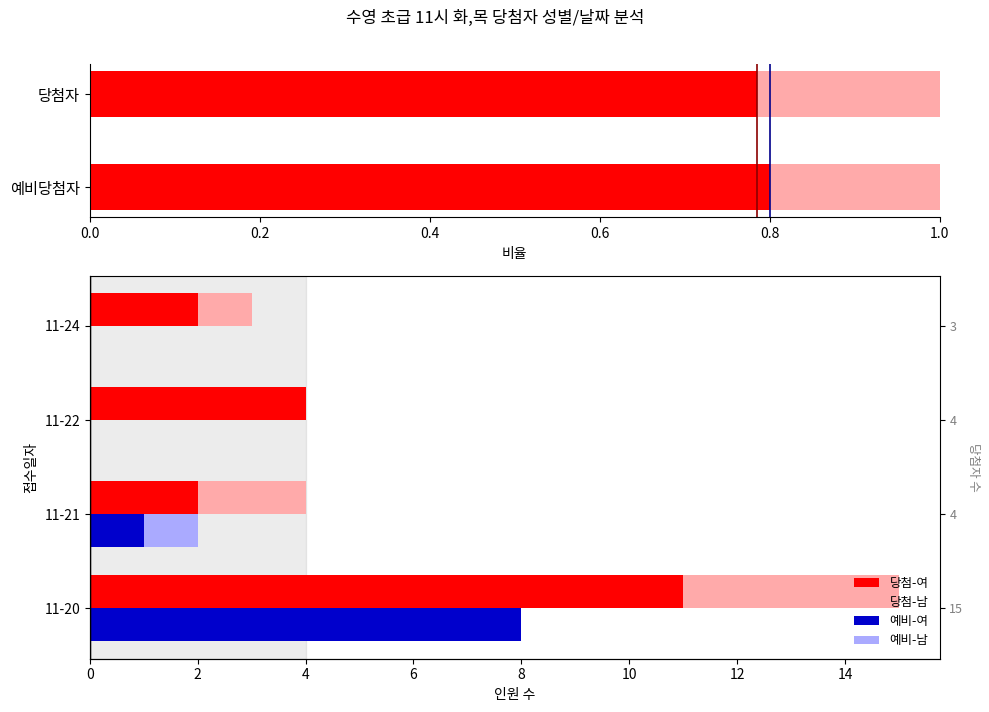

At how many categories does at least one series exceed 2?

2